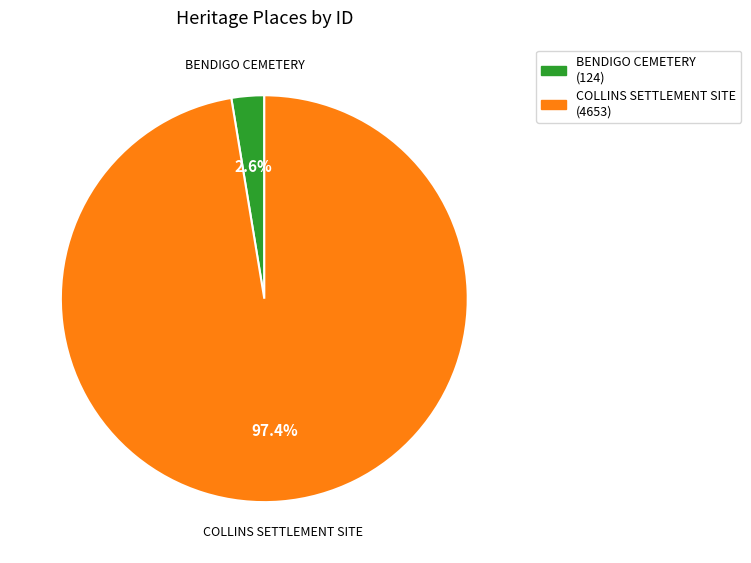

Is the sum of COLLINS SETTLEMENT SITE and BENDIGO CEMETERY greater than half?

Yes